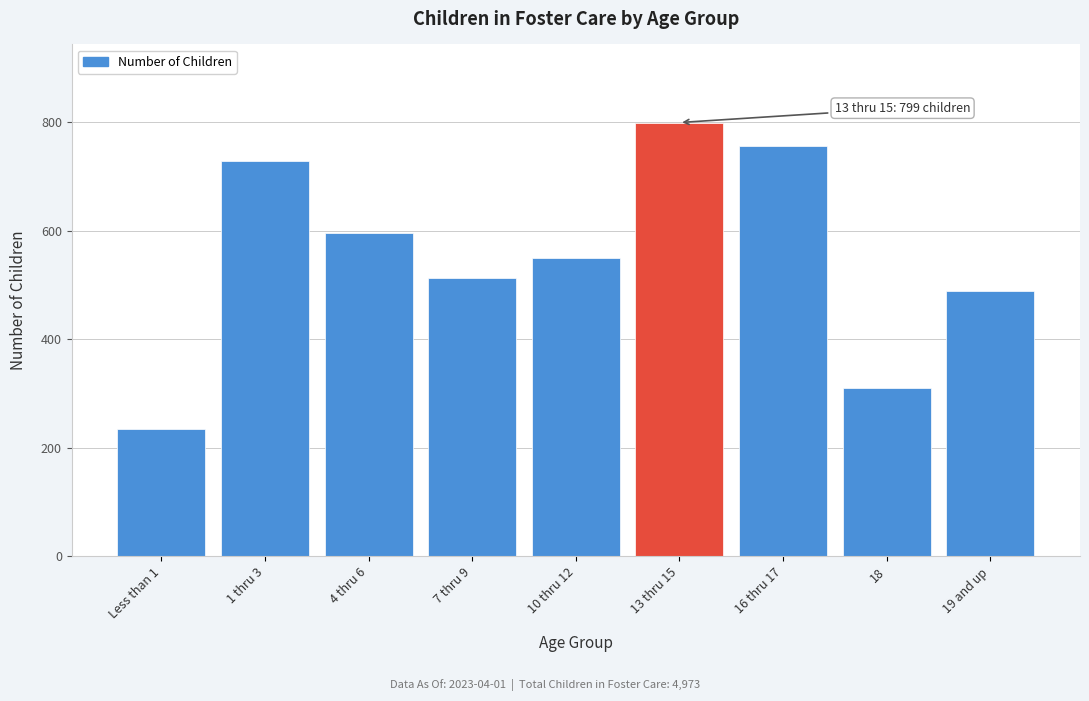

Reading left to right, list all the values displayed in this chart.

Less than 1=234	1 thru 3=729	4 thru 6=596	7 thru 9=512	10 thru 12=549	13 thru 15=799	16 thru 17=755	18=311	19 and up=488